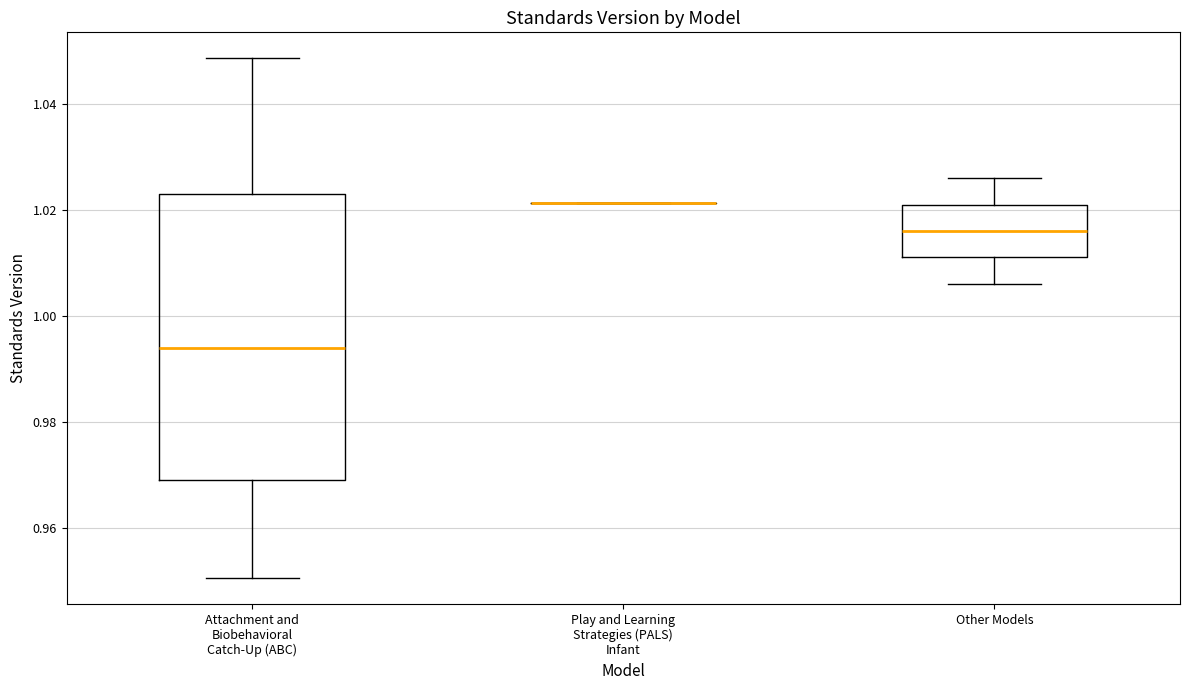

Reading left to right, transcribe this box plot: for each box, give where its median line is, the range the box spans, and where its two whiskers end, as read against the y-axis. The values are not printed on the chart, so give them approximately, as read against the axis.

Attachment and Biobehavioral Catch-Up (ABC): median 0.994, box 0.970 to 1.024, whiskers 0.950 to 1.048
Play and Learning Strategies (PALS) Infant: box collapsed to a line at 1.022, whiskers 1.022 to 1.022
Other Models: median 1.016, box 1.012 to 1.022, whiskers 1.006 to 1.026